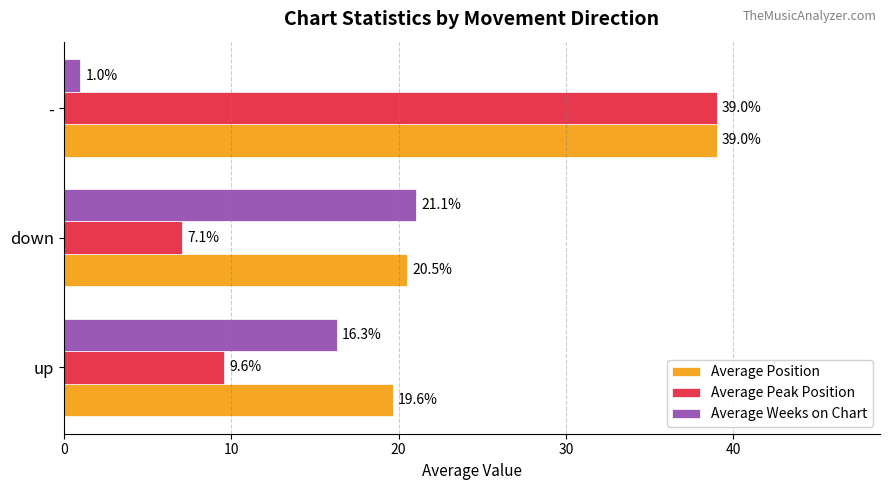

What is the difference between the maximum and minimum values in the Average Peak Position series?

31.9